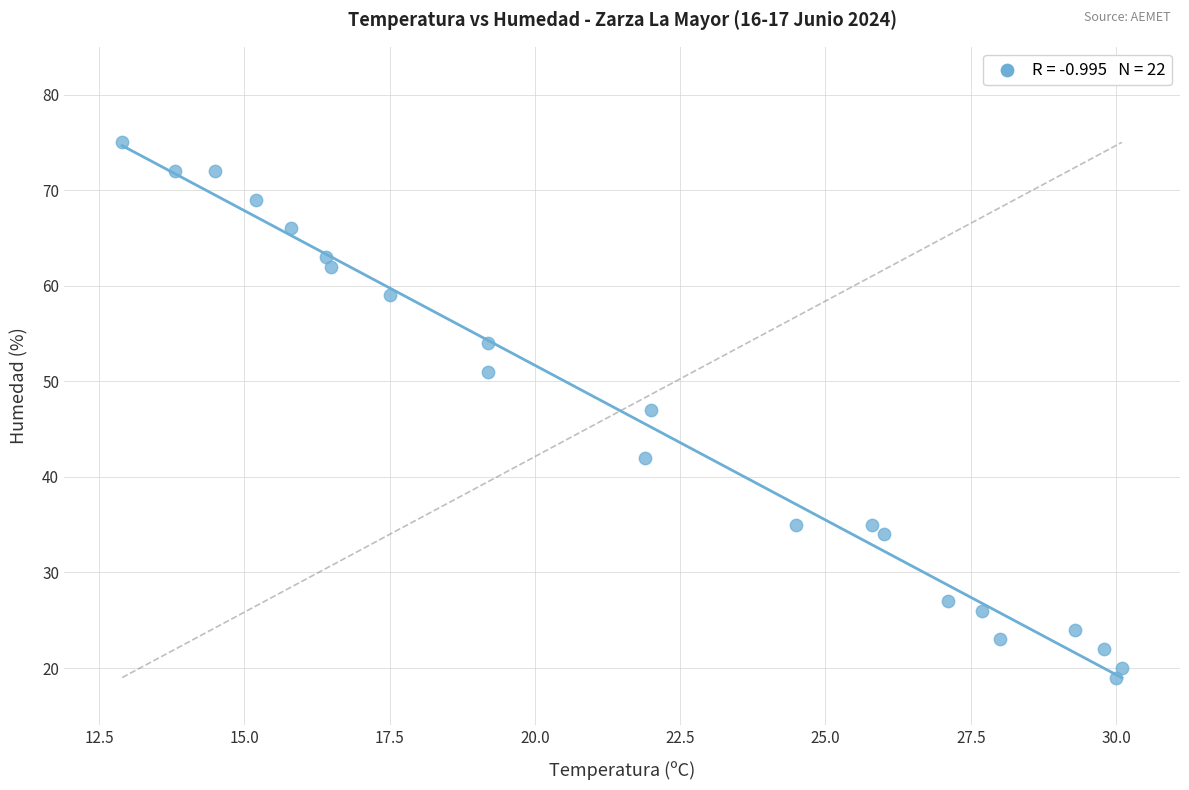

What is the range of Y values (max minus min)?

56